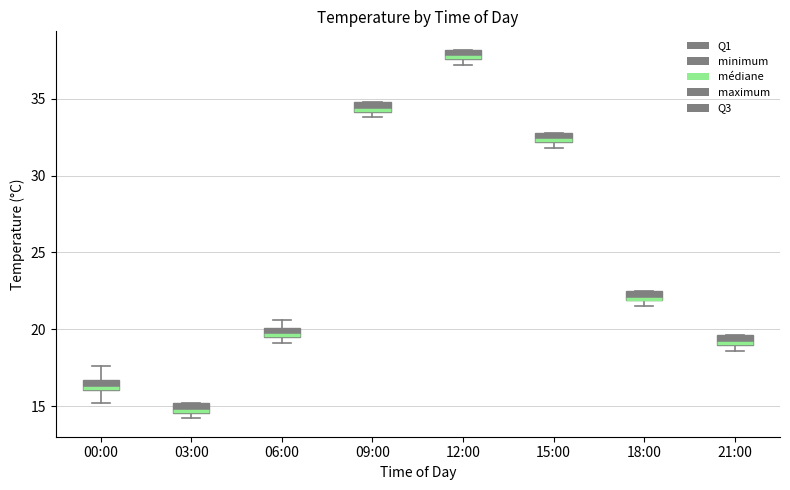

Where does the lower whisker of the box for 00:00 end on the y-axis? The values are not printed on the chart, so give them approximately, as read against the axis.

15.0